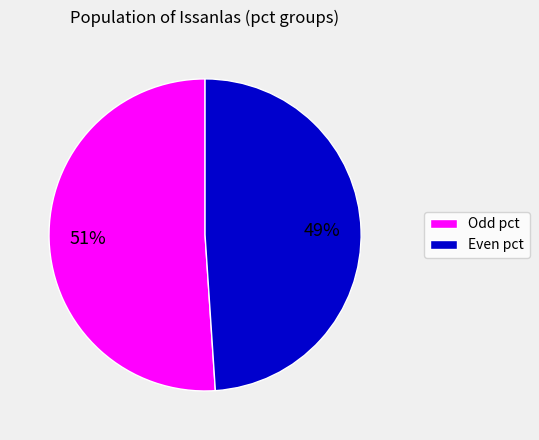

Does any single category account for the majority?

Yes